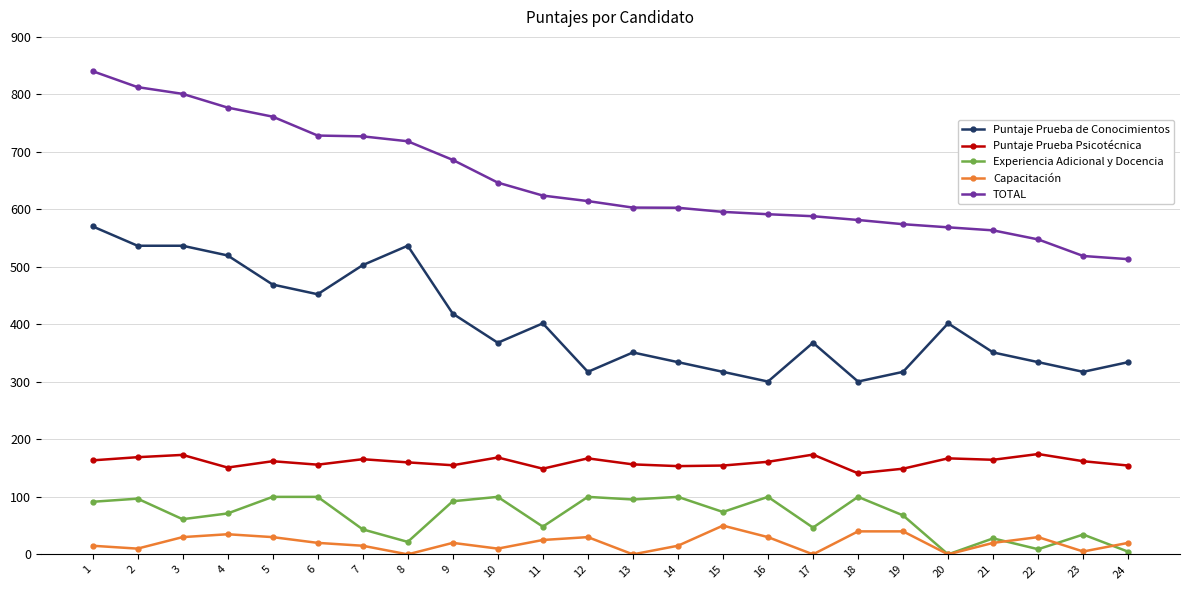

How many lines are shown in the chart?

5